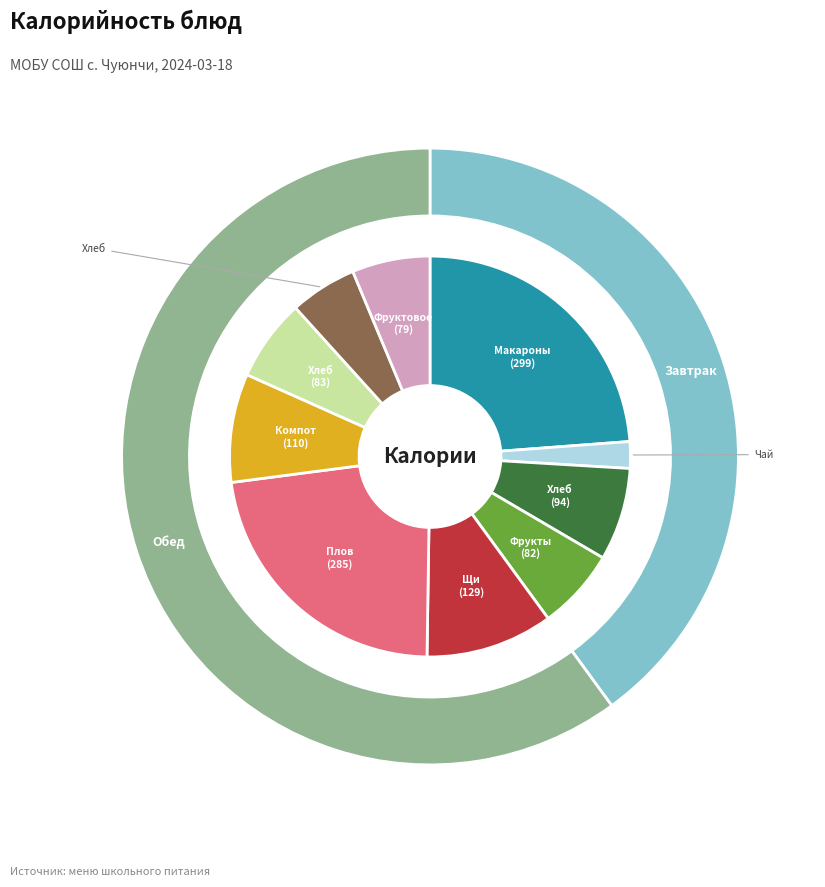

What is the ratio of the value at Хлеб пшеничный to the value at Хлеб бел. (обед)?

1.1